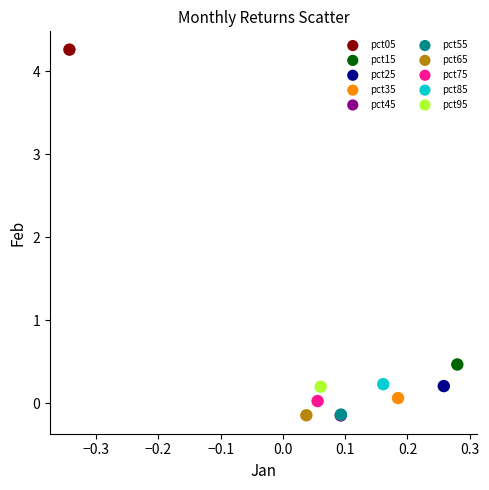

Which series contains the highest Y value?

pct05